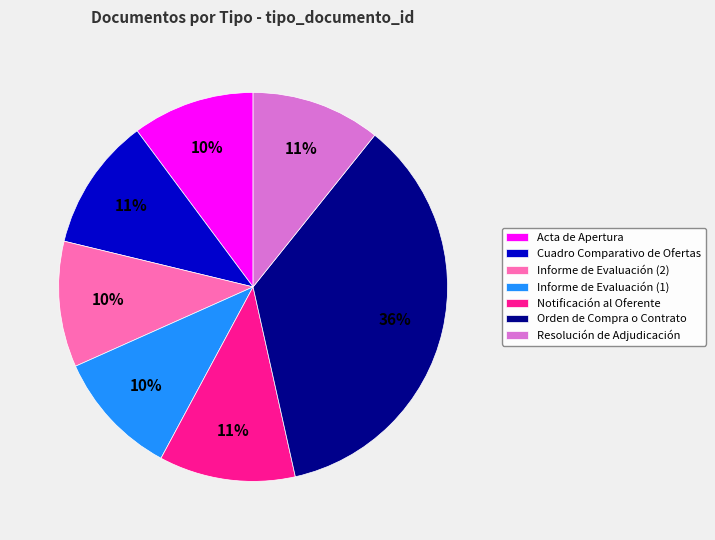

Do Informe de Evaluación (2) and Acta de Apertura together represent more than half of the pie?

No